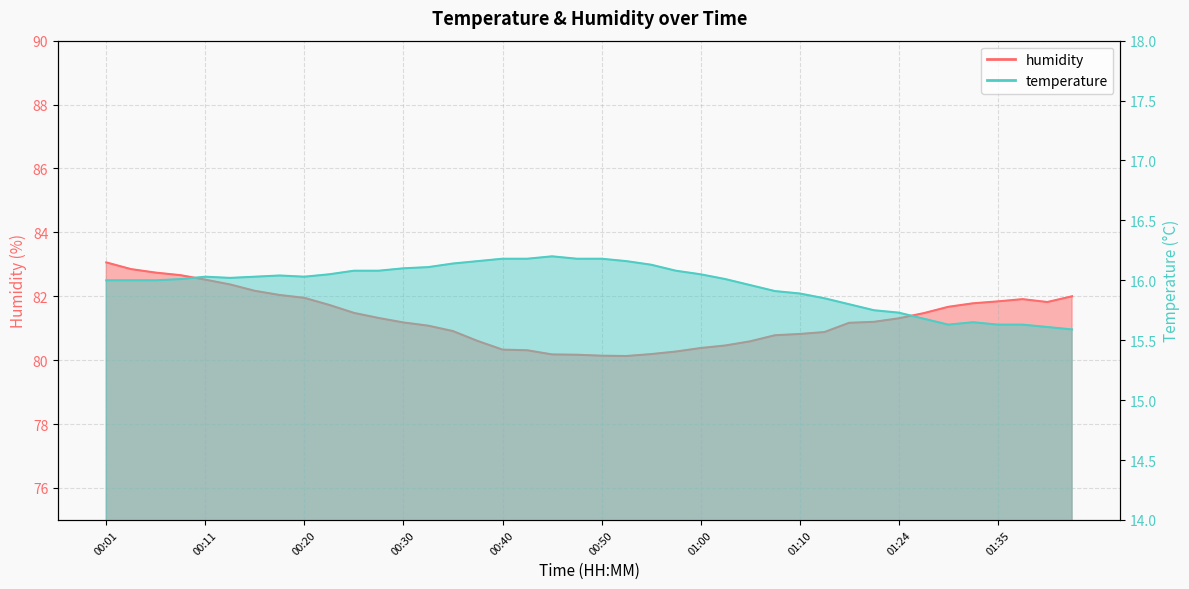

How many distinct data groups are displayed?

2